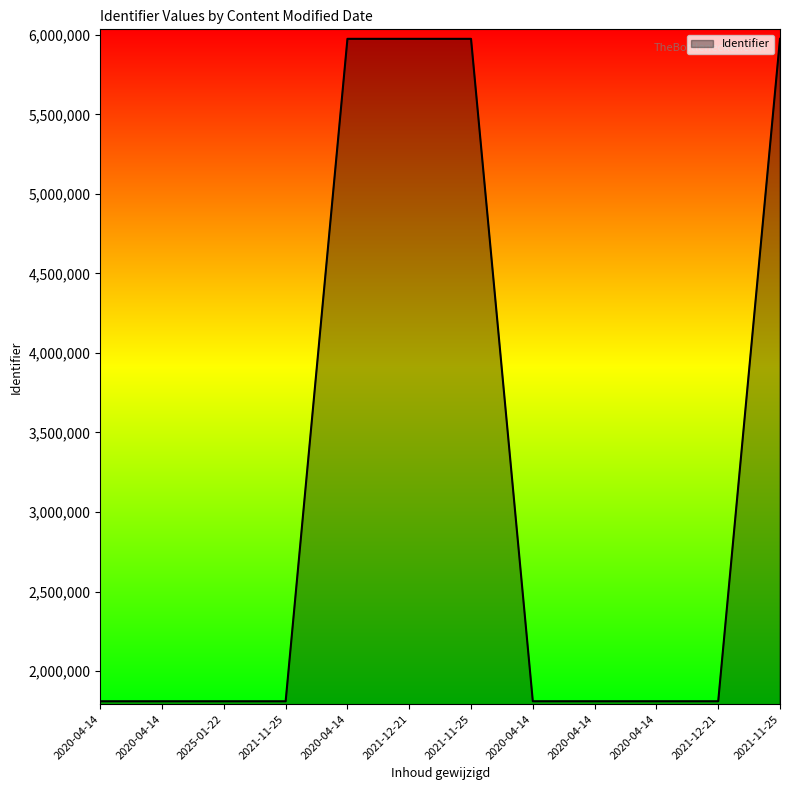

Does the chart have visible grid lines?

No